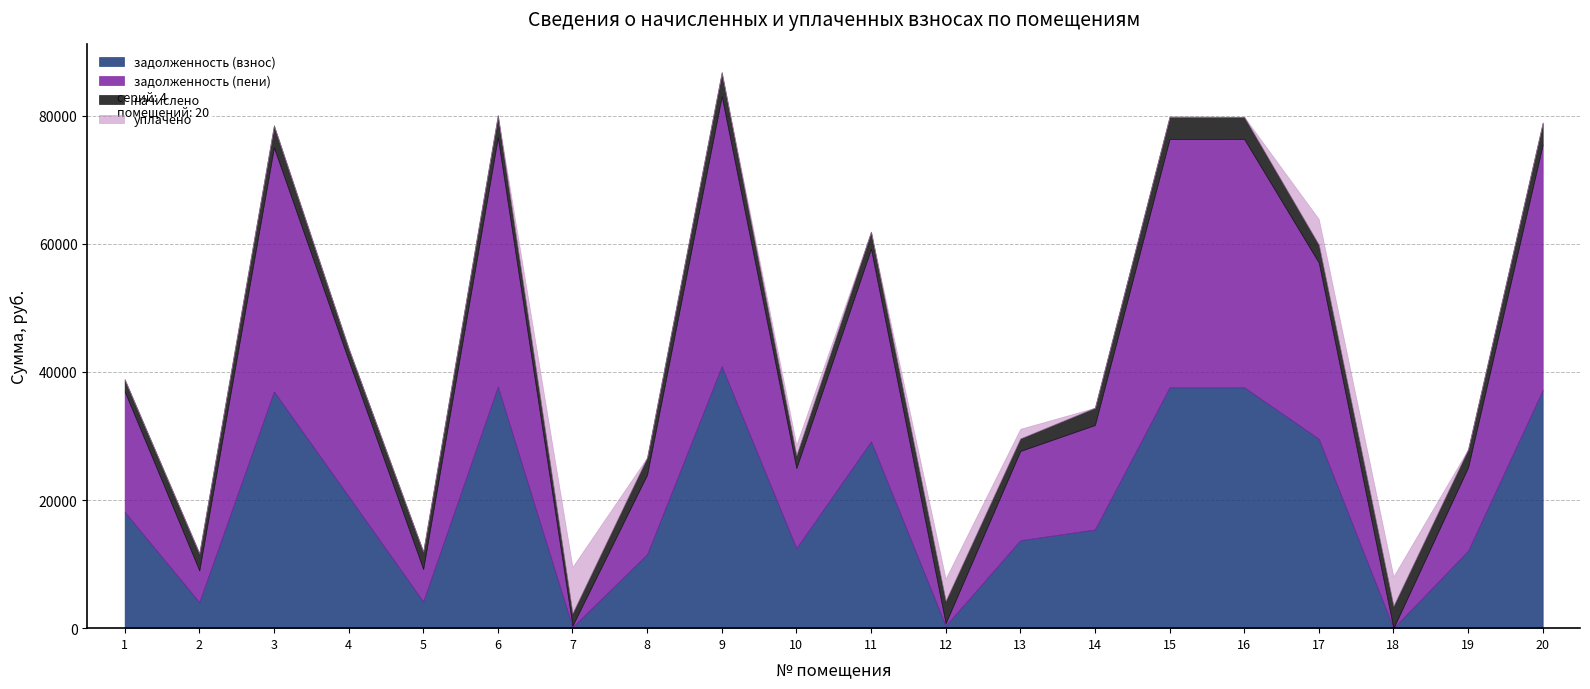

In задолженность (взнос), how many points are lower than both neighbors (excluding endpoints)?

6